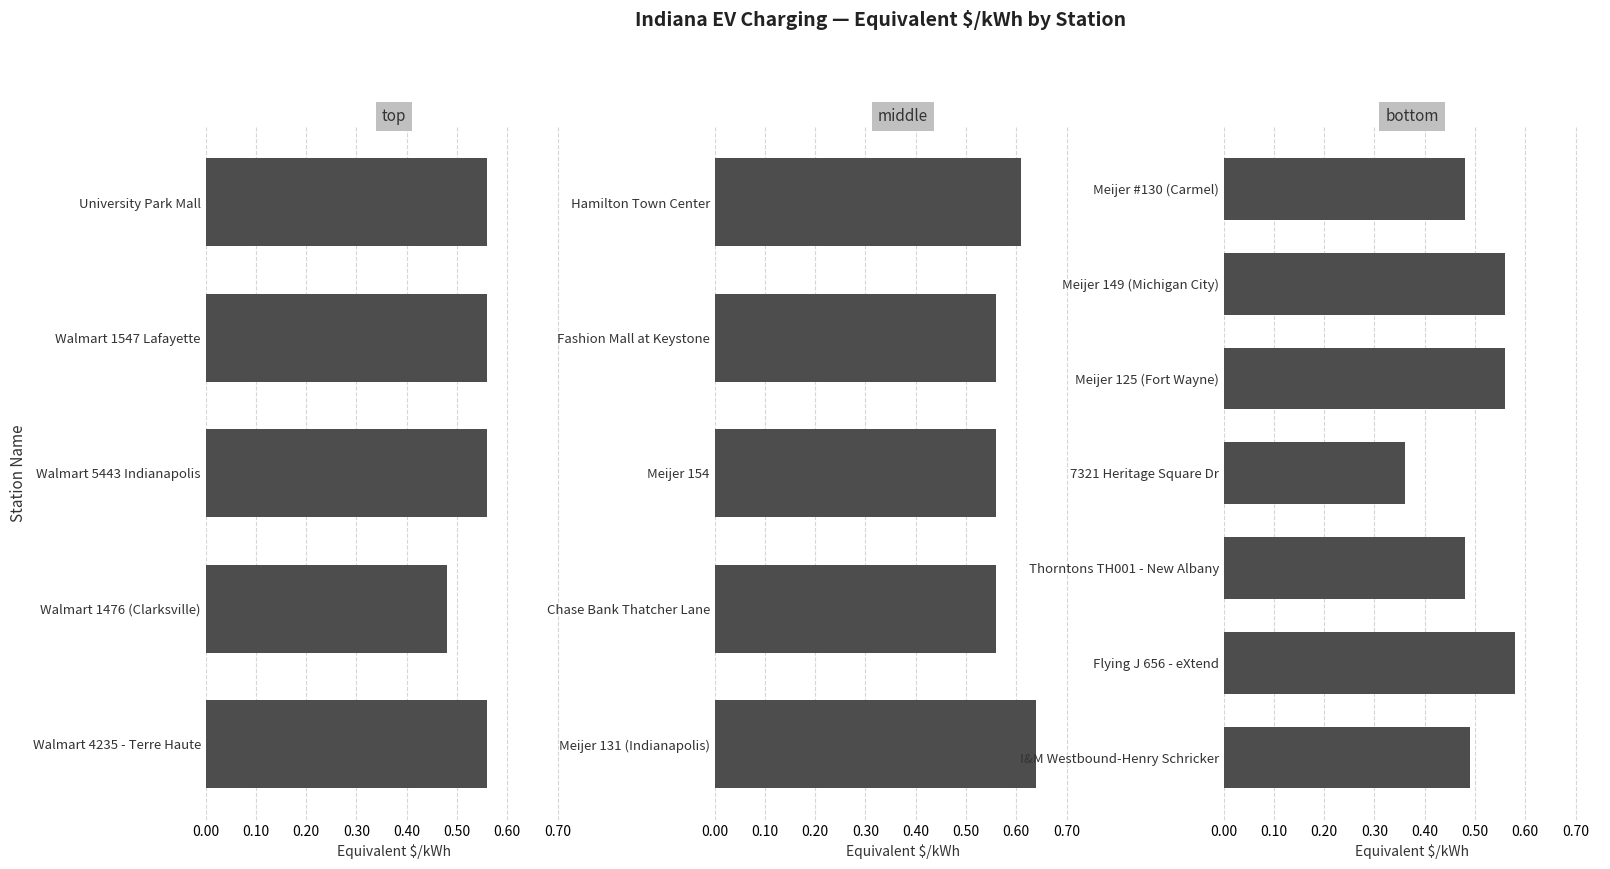

What is the difference between the maximum and second lowest values?

0.1